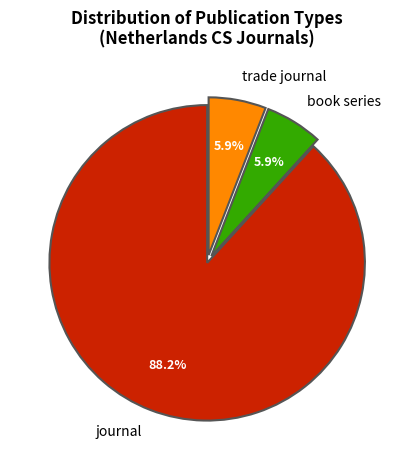

To the nearest percent, what percentage of the pie is book series?

6%